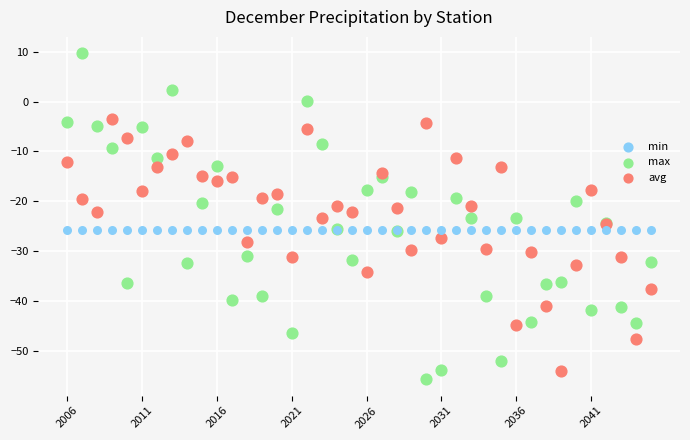

Which series reaches the maximum Y coordinate?

max